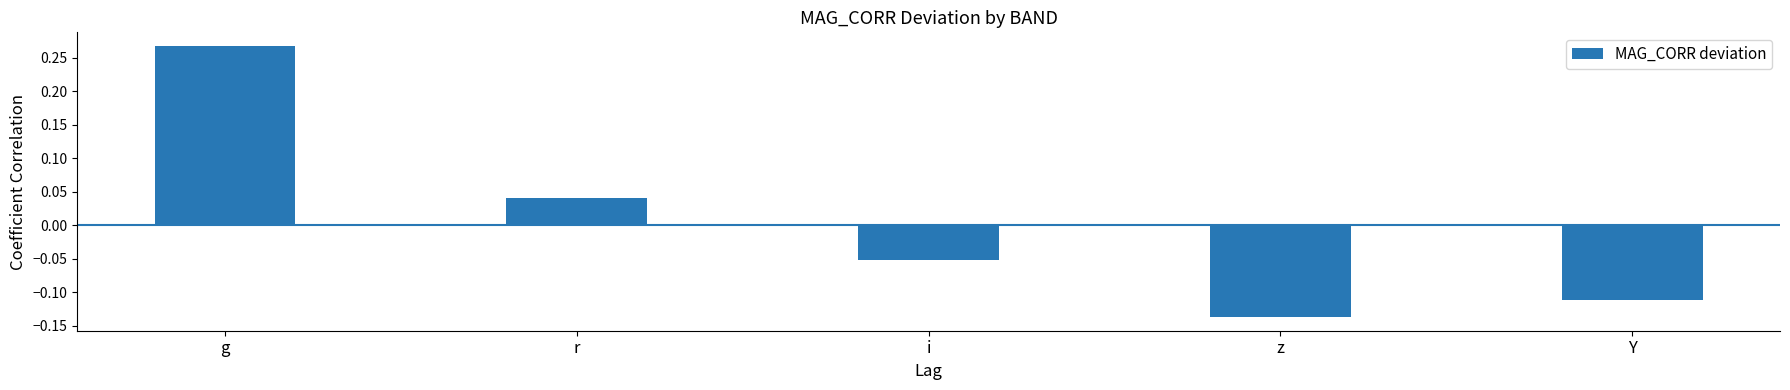

What is the label of the 1st bar from the right?

Y